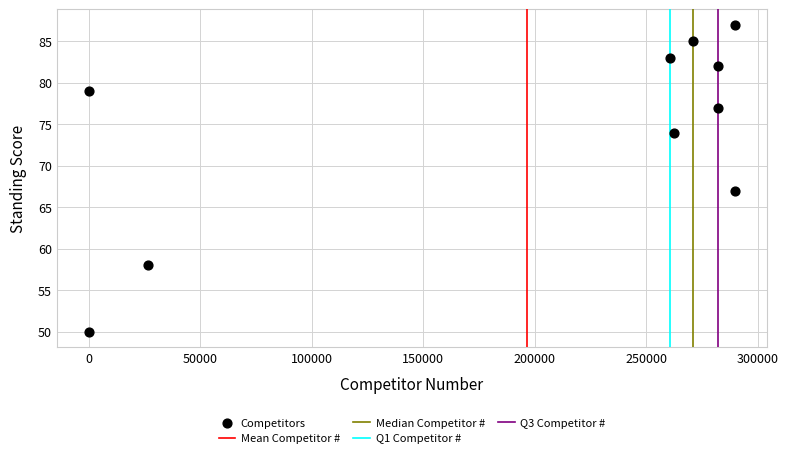

What Y value in the scatter plot is closest to 68?

67